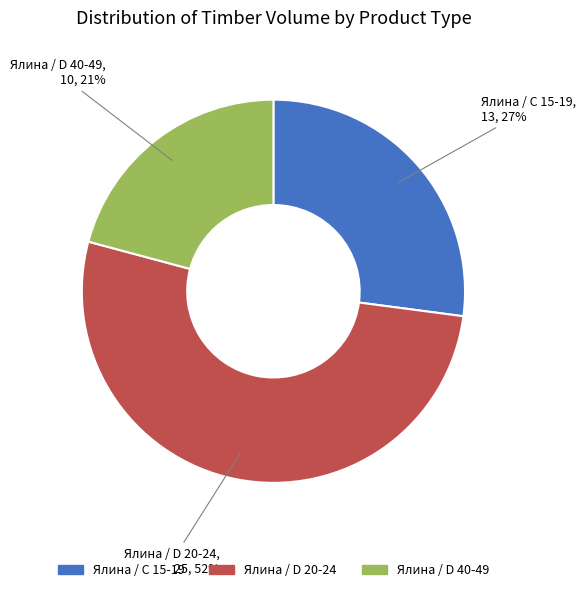

Is there any slice that represents more than half of the pie?

Yes